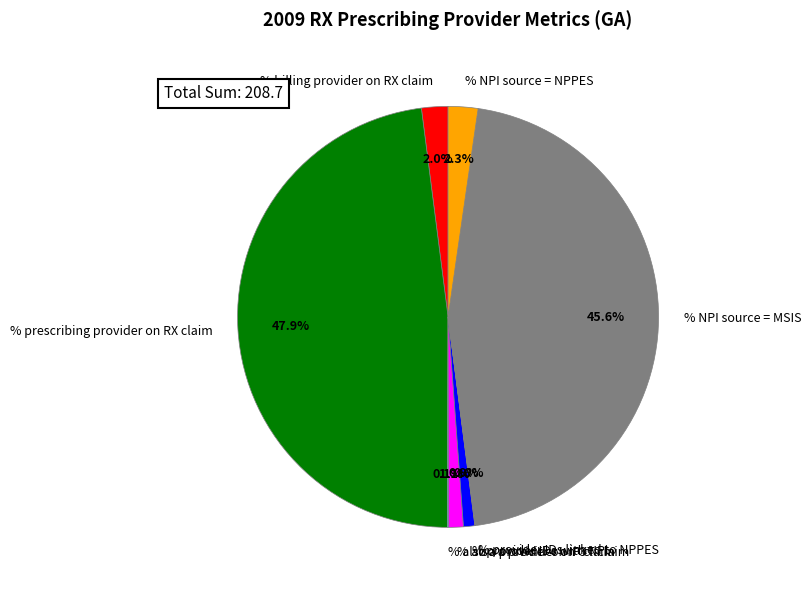

Count the number of slices in the pie.

8